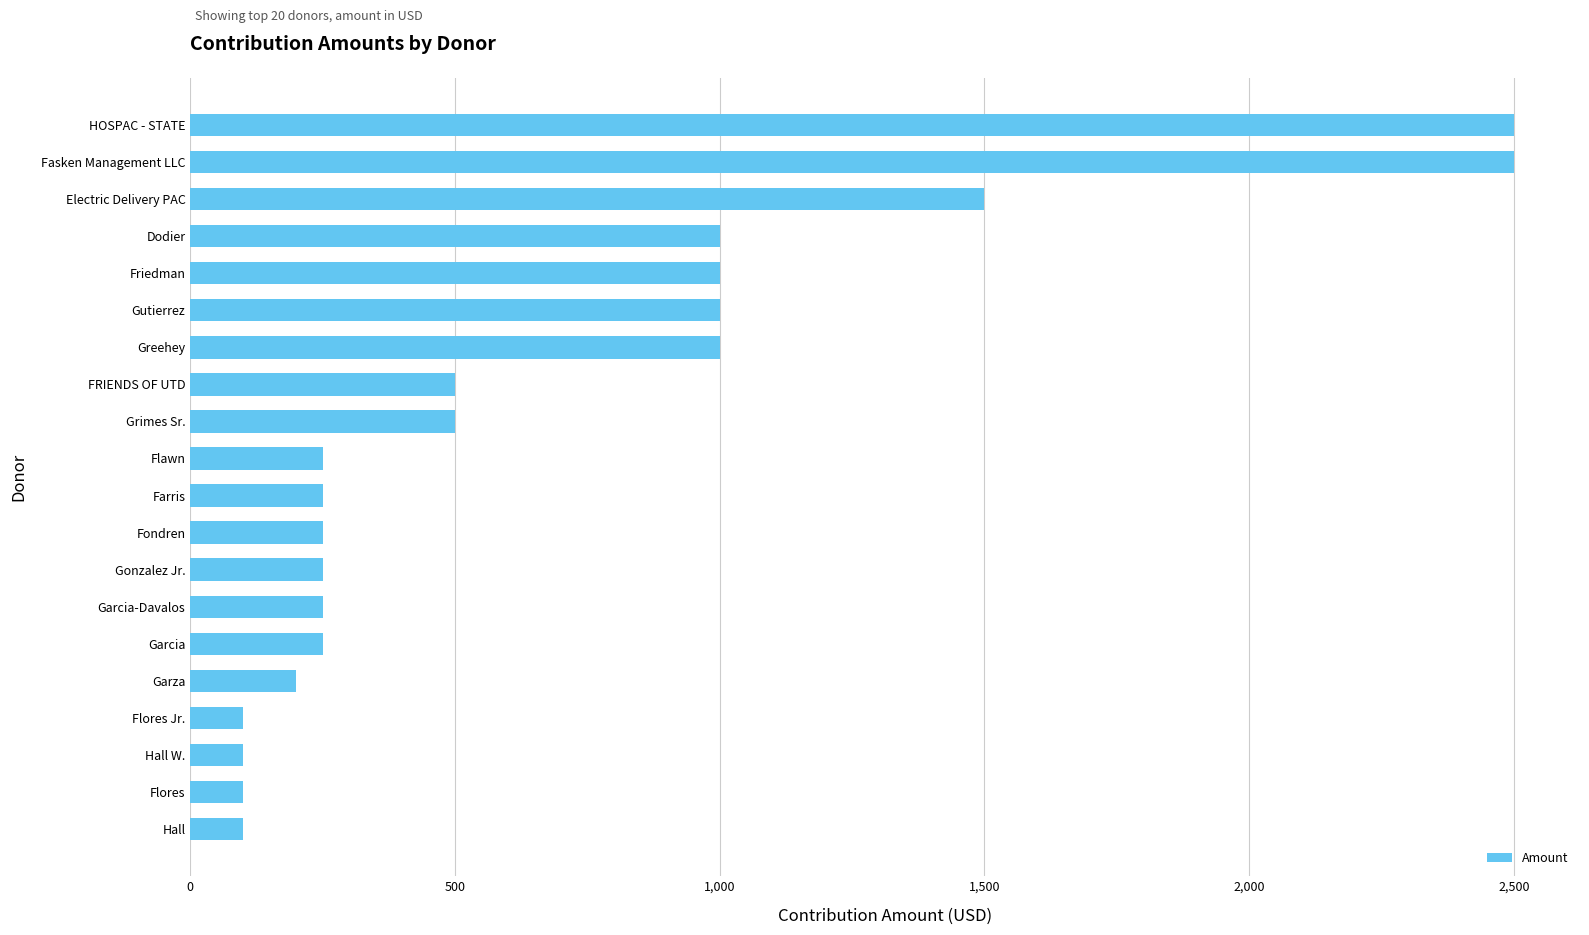

Reading bottom to top, transcribe all the data shown in this chart.

Hall=100	Flores=100	Hall W.=100	Flores Jr.=100	Garza=200	Garcia=250	Garcia-Davalos=250	Gonzalez Jr.=250	Fondren=250	Farris=250	Flawn=250	Grimes Sr.=500	FRIENDS OF UTD=500	Greehey=1000	Gutierrez=1000	Friedman=1000	Dodier=1000	Electric Delivery PAC=1500	Fasken Management LLC=2500	HOSPAC - STATE=2500